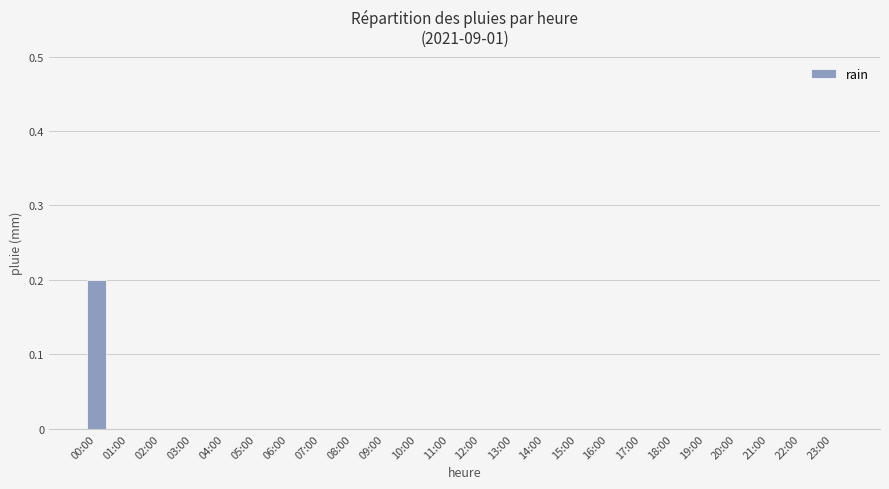

Which label corresponds to the largest value in the chart?

00:00